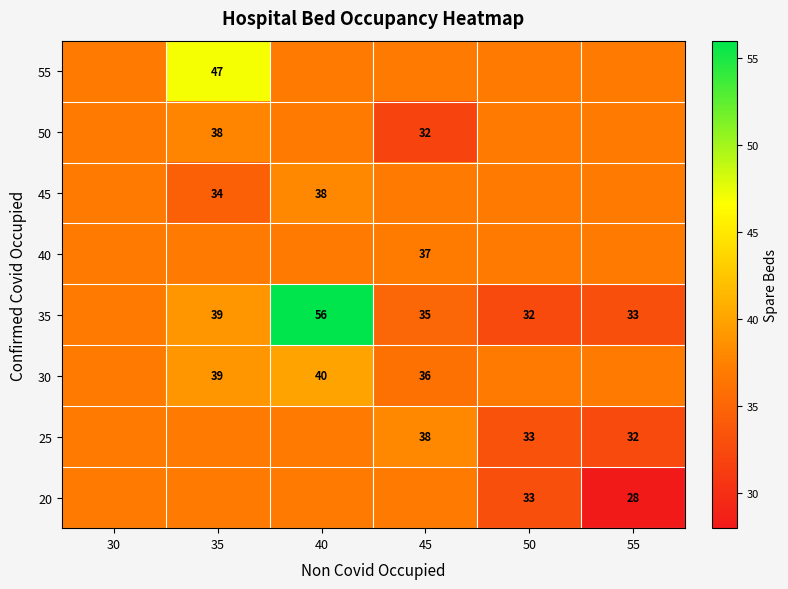

How many data points in 25 are less than 36?

2